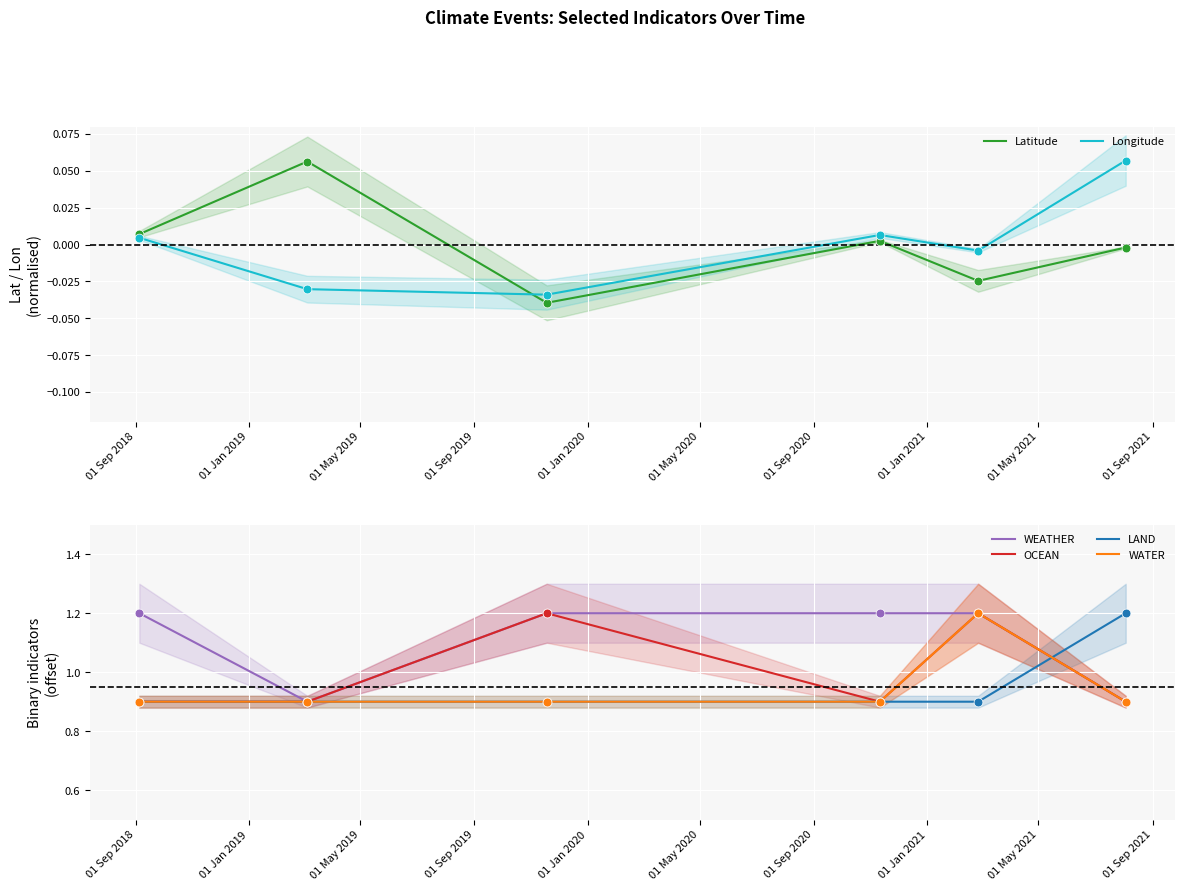

At how many categories does at least one series exceed 0?

6